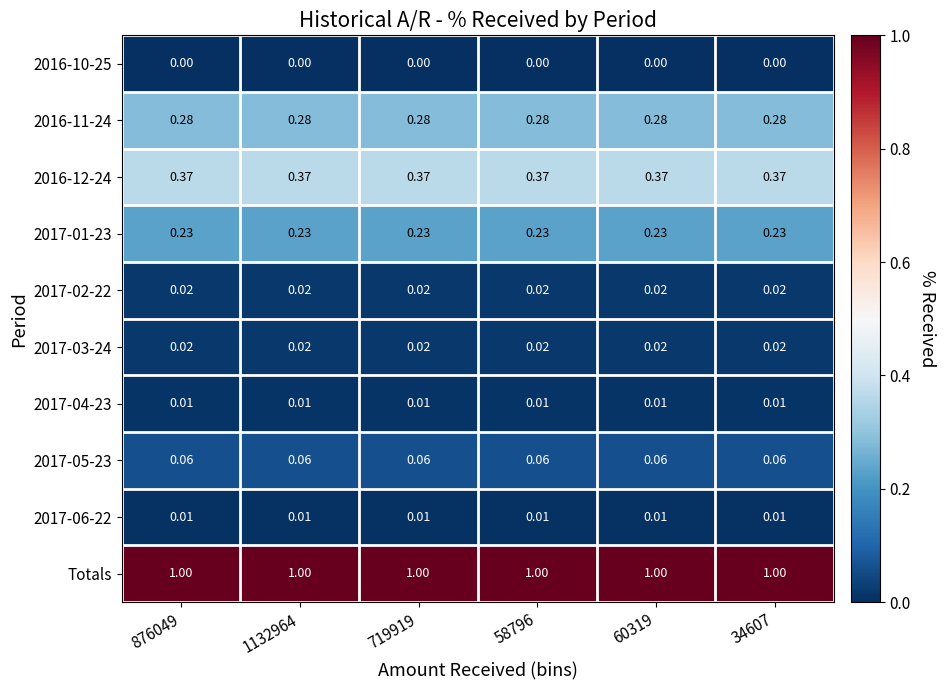

Is the value of 2017-02-22 at 719919 greater than the value of 2017-04-23 at 34607?

Yes